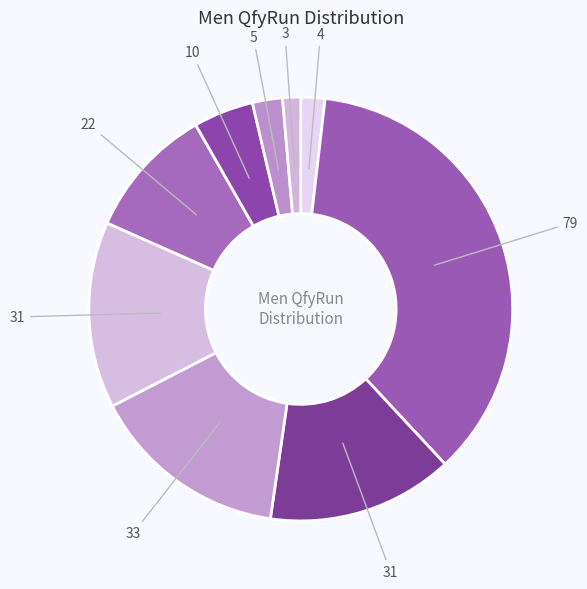

Count the number of slices in the pie.

9